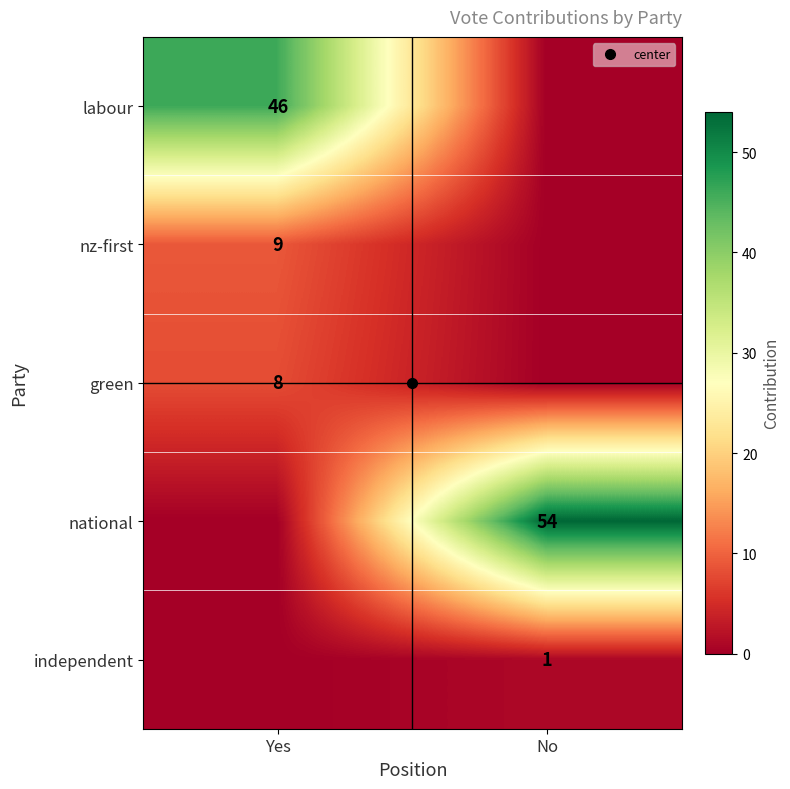

True or false: labour has a value of -18 at No.

False